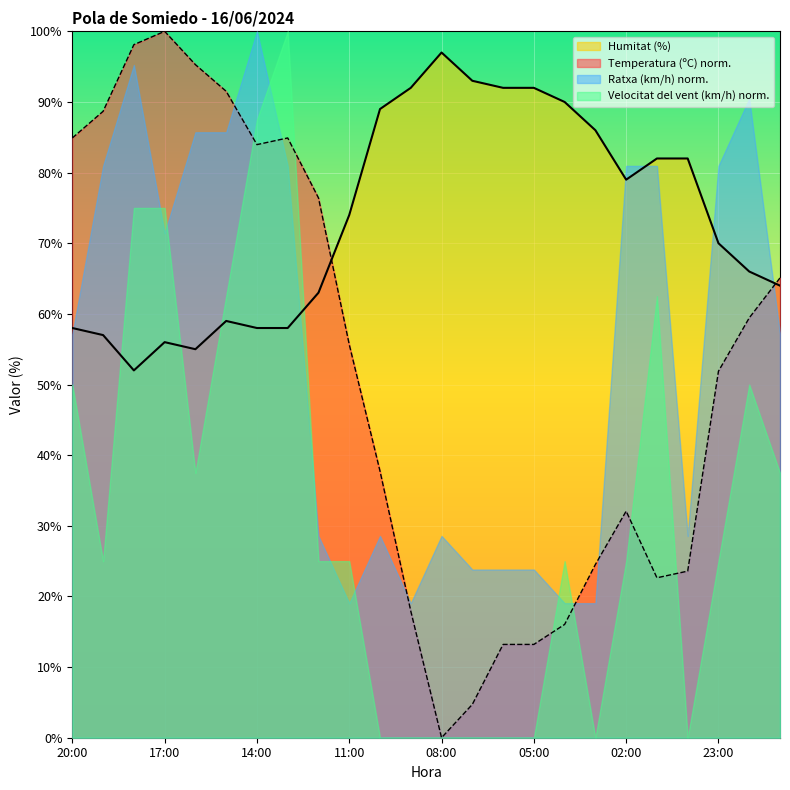

Reading left to right, list all the values displayed in this chart.

Temperatura (ºC): 84.9	88.7	98.1	100.0	95.3	91.5	84.0	84.9	76.4	55.7	37.7	17.9	0.0	4.7	13.2	13.2	16.0	24.5	32.1	22.6	23.6	51.9	59.4	65.1
Humitat (%): 58.0	57.0	52.0	56.0	55.0	59.0	58.0	58.0	63.0	74.0	89.0	92.0	97.0	93.0	92.0	92.0	90.0	86.0	79.0	82.0	82.0	70.0	66.0	64.0